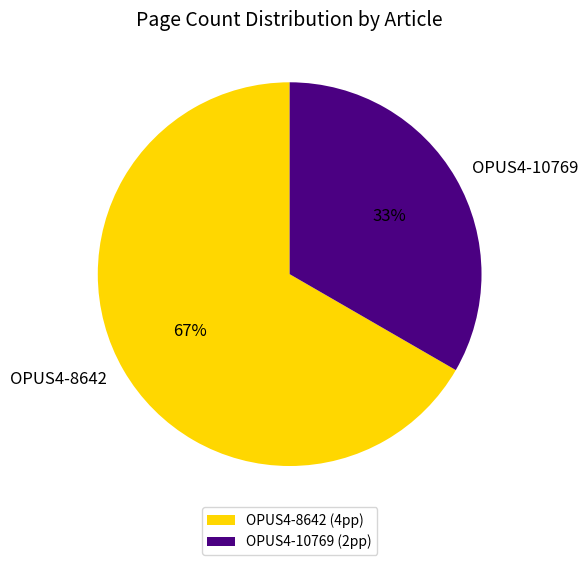

Rank the categories by value from highest to lowest.

OPUS4-8642, OPUS4-10769